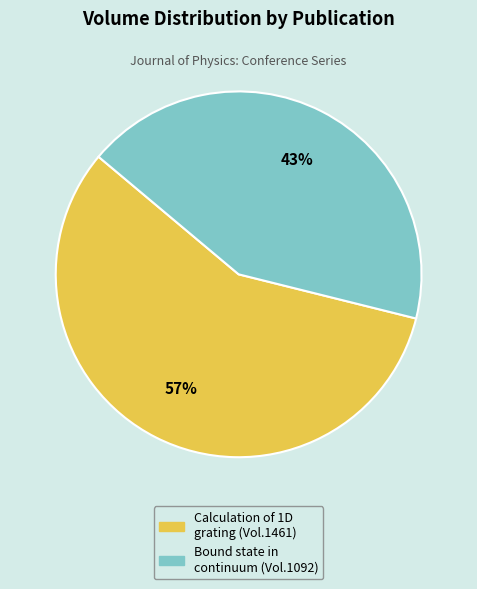

Rank the categories by value from highest to lowest.

Calculation of 1D grating (Vol.1461), Bound state in continuum (Vol.1092)